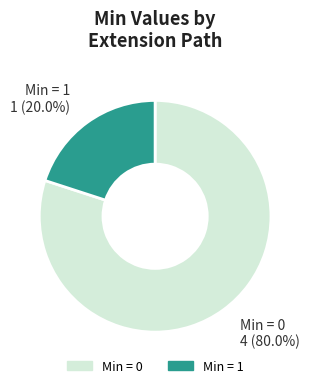

Rank the categories by value from highest to lowest.

Min = 0, Min = 1